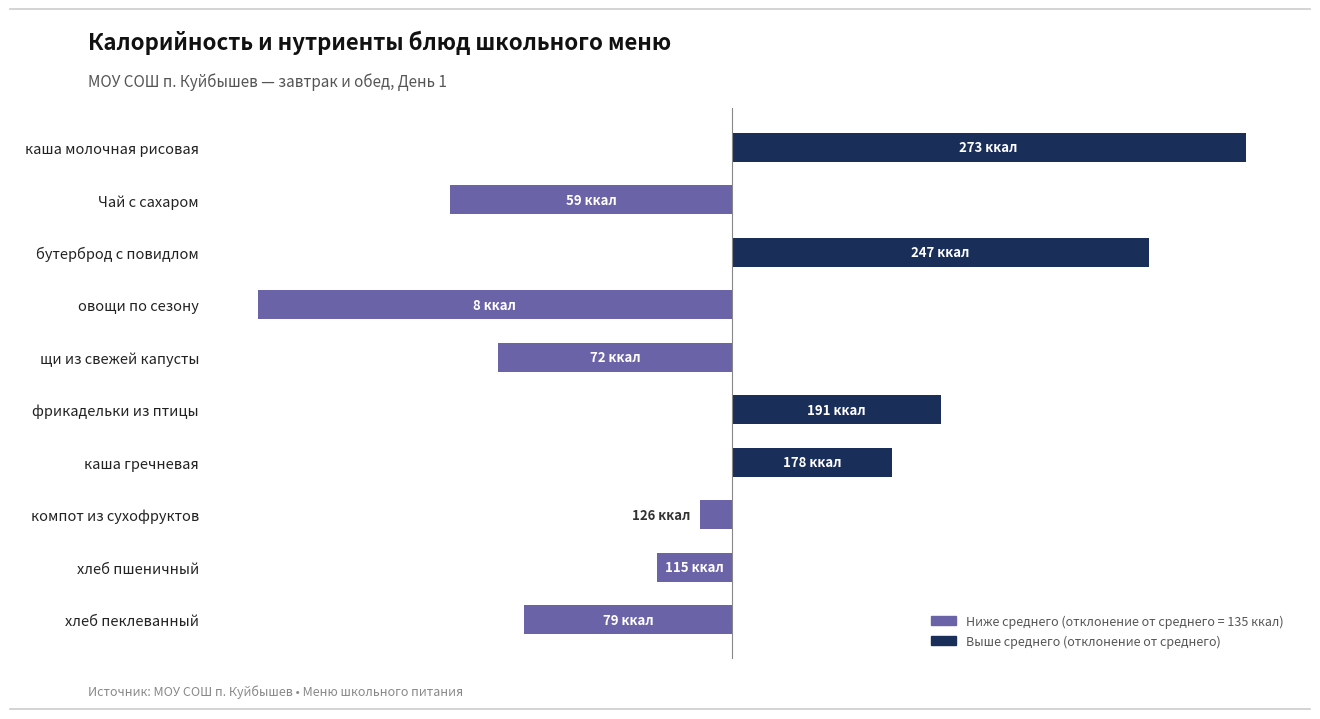

How many data points are above -8?

4